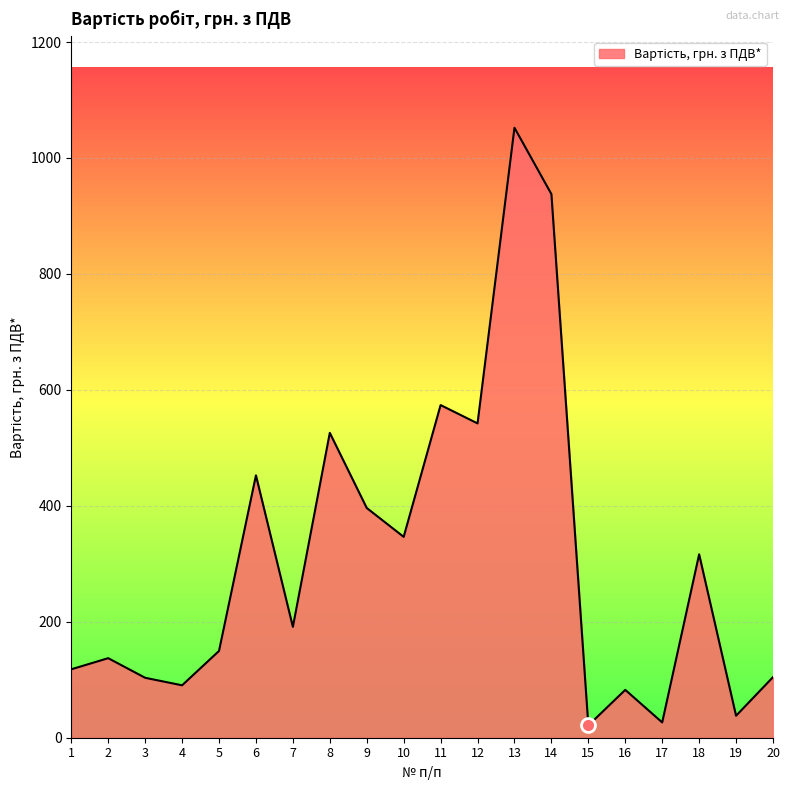

What is the greatest value displayed?

1052.1